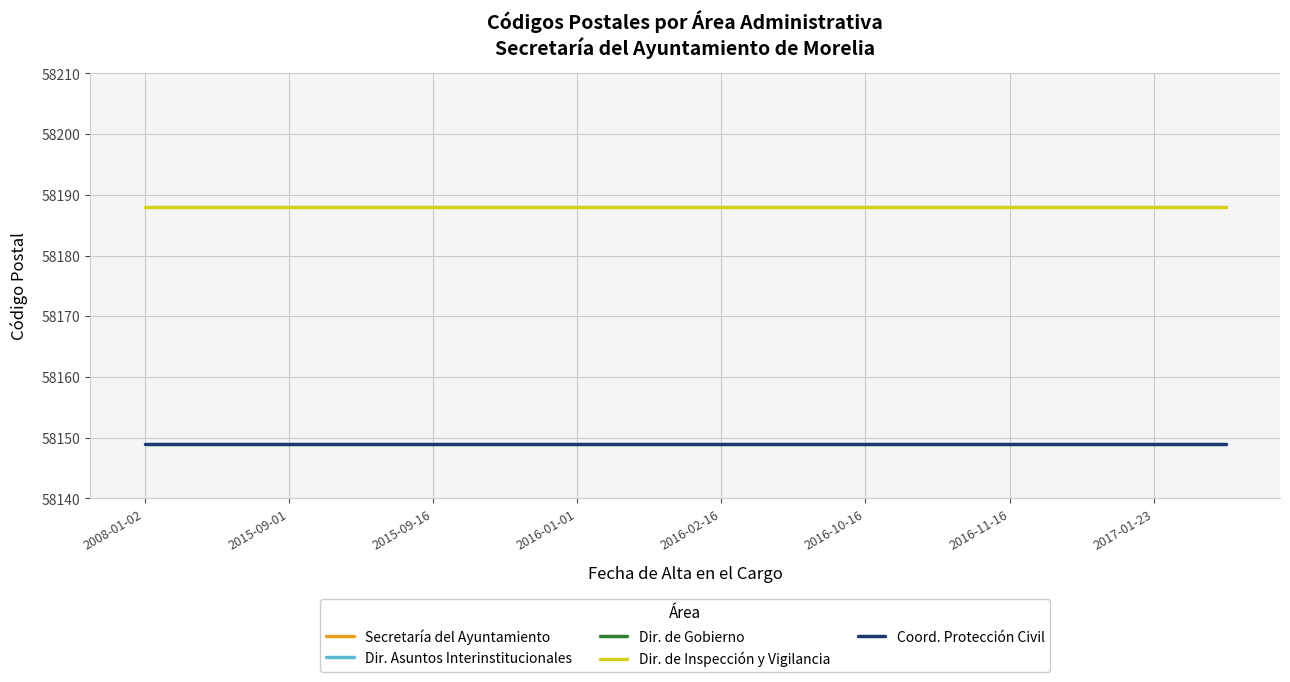

How many distinct data groups are displayed?

5